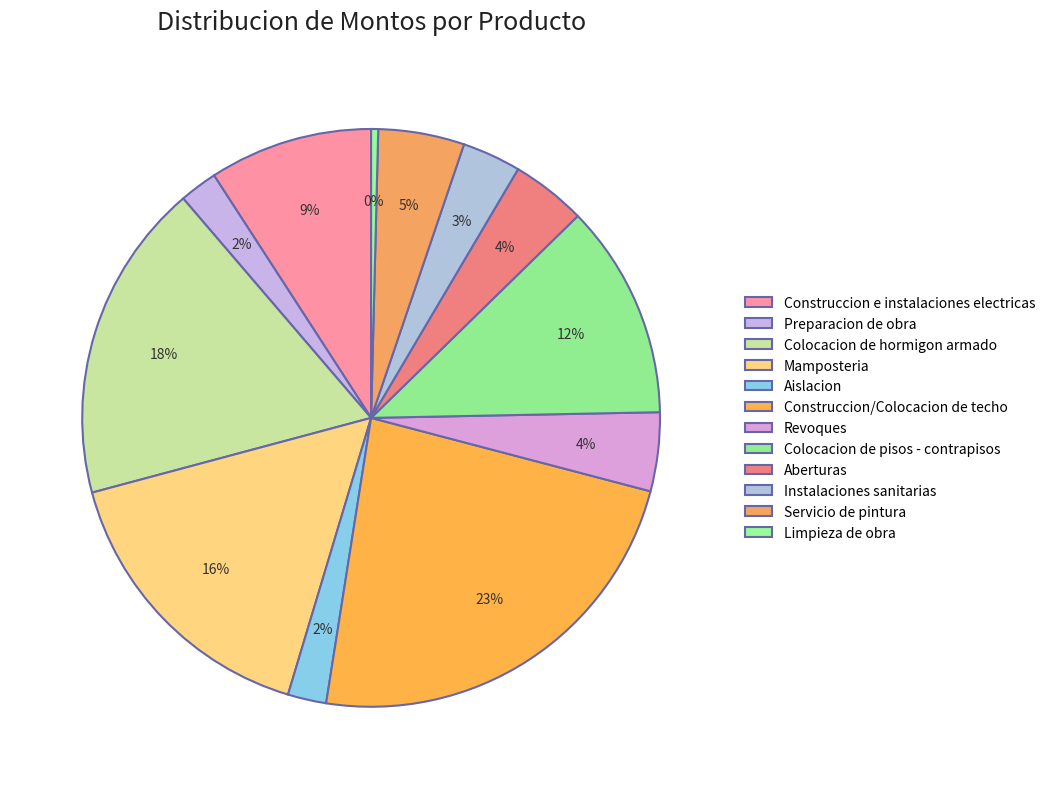

How many slices are in this pie chart?

12